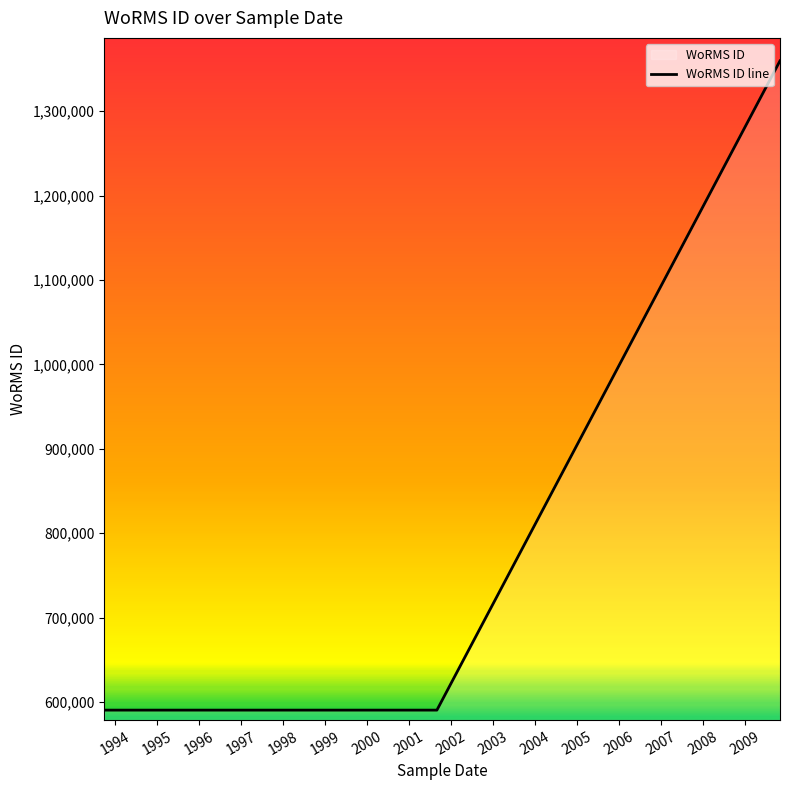

Read the value at 01-08-1994.

590432